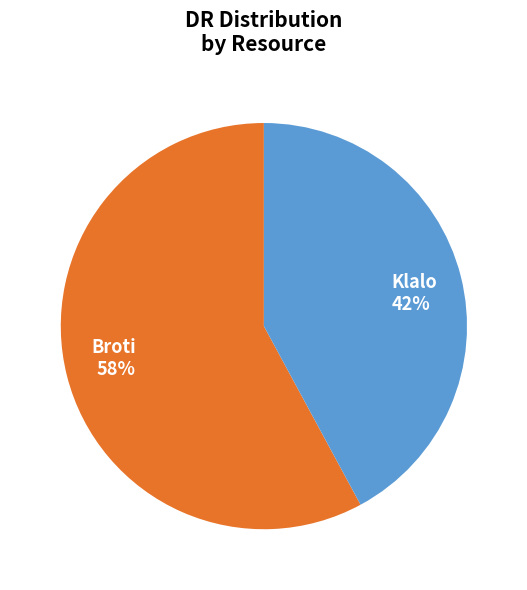

Is there any slice that represents more than half of the pie?

Yes